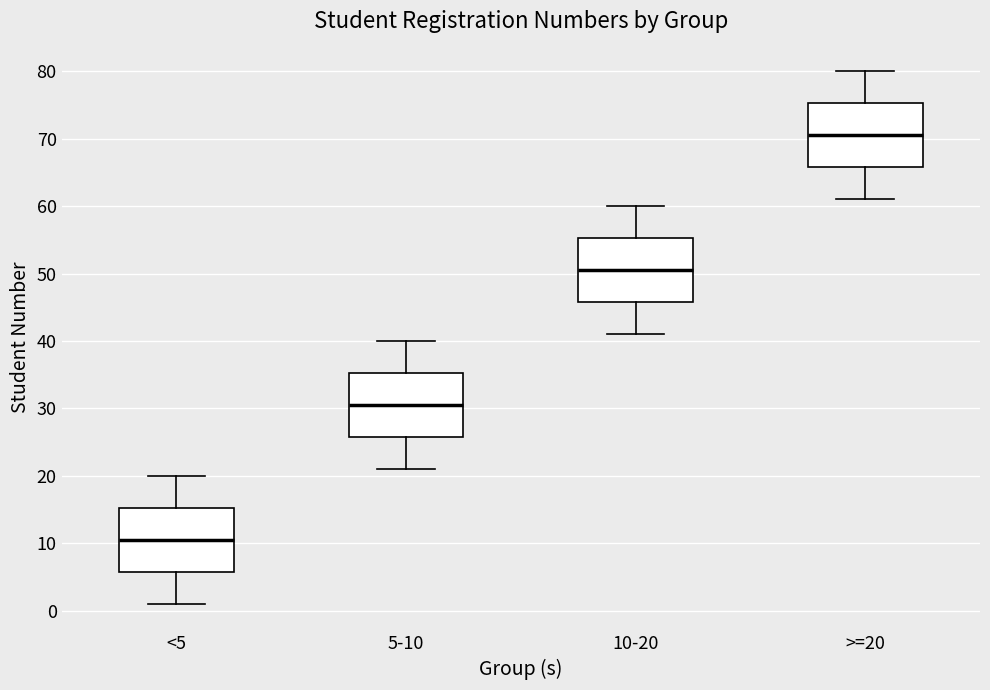

Which box's median line is the highest?

>=20